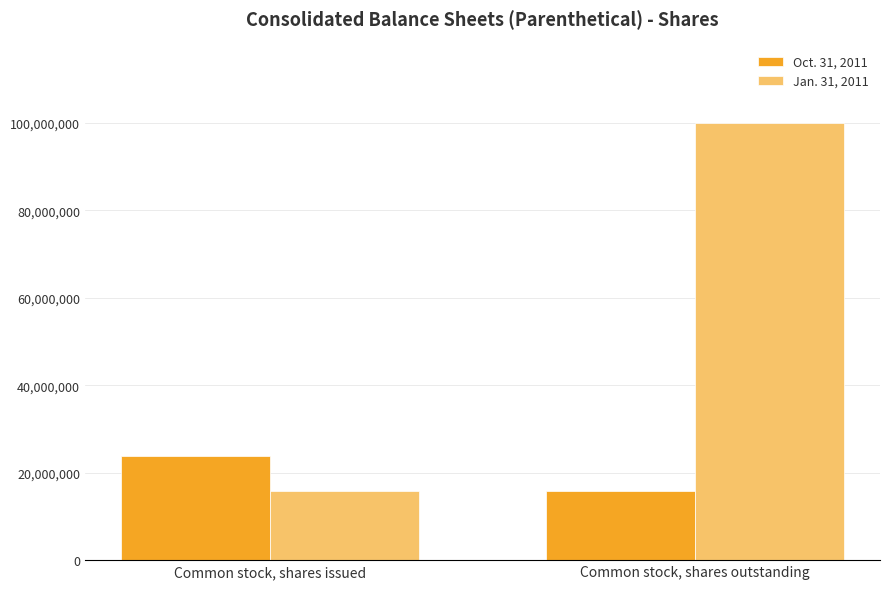

Reading left to right, what are all the values shown in this chart?

Oct. 31, 2011: Common stock, shares issued=23920632	Common stock, shares outstanding=15729053
Jan. 31, 2011: Common stock, shares issued=15729053	Common stock, shares outstanding=100000000